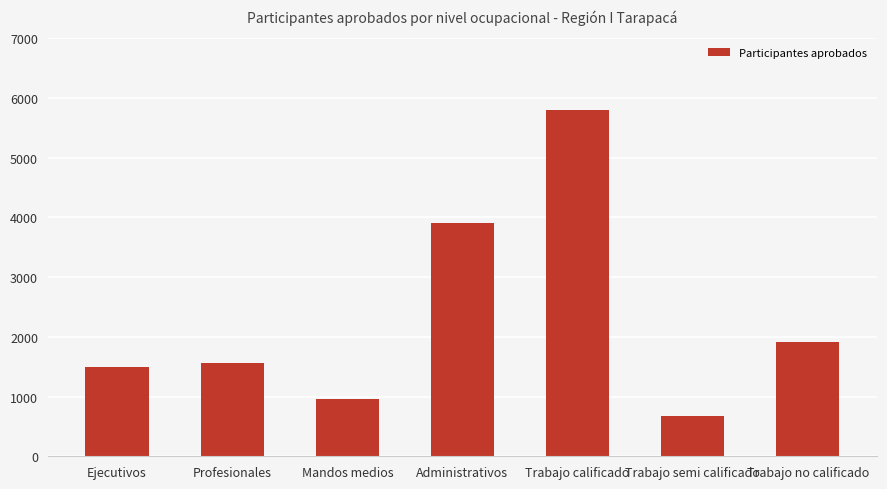

What is the sum of all values?

16301